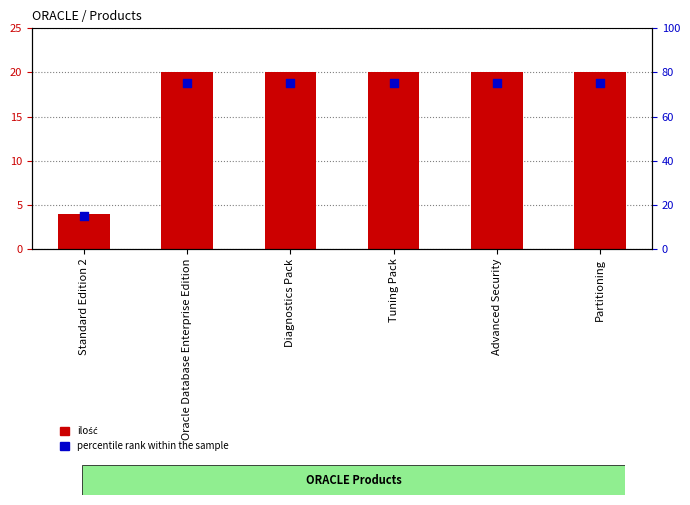

Which series has the largest Y range (max minus min)?

percentile rank within the sample